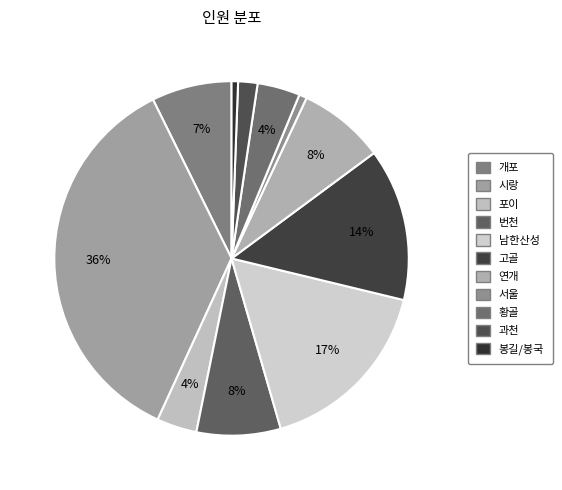

How many slices are in this pie chart?

11